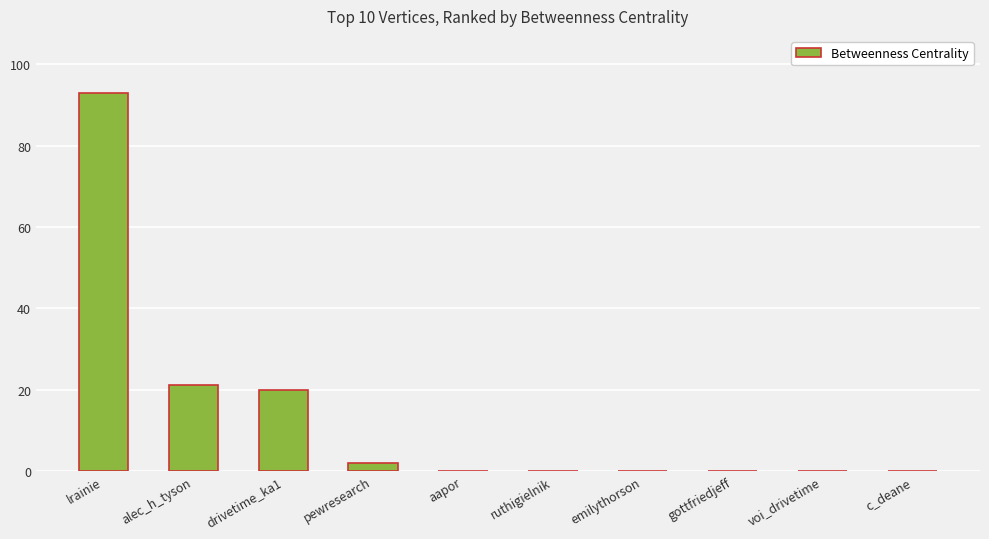

What is the sum of the values at alec_h_tyson and aapor?

21